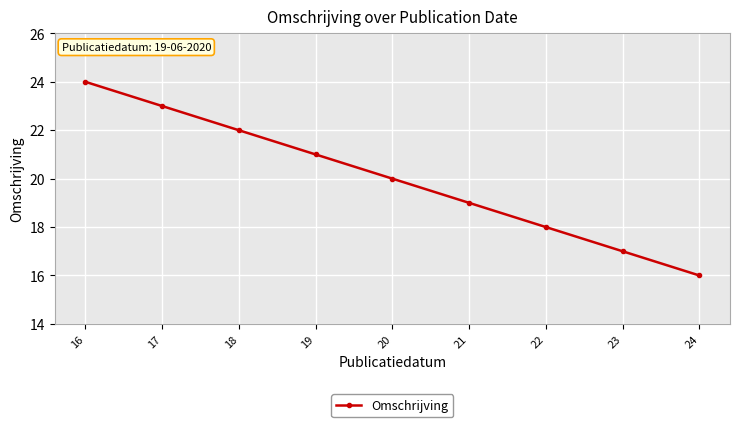

Rank the categories by value from highest to lowest.

16, 17, 18, 19, 20, 21, 22, 23, 24